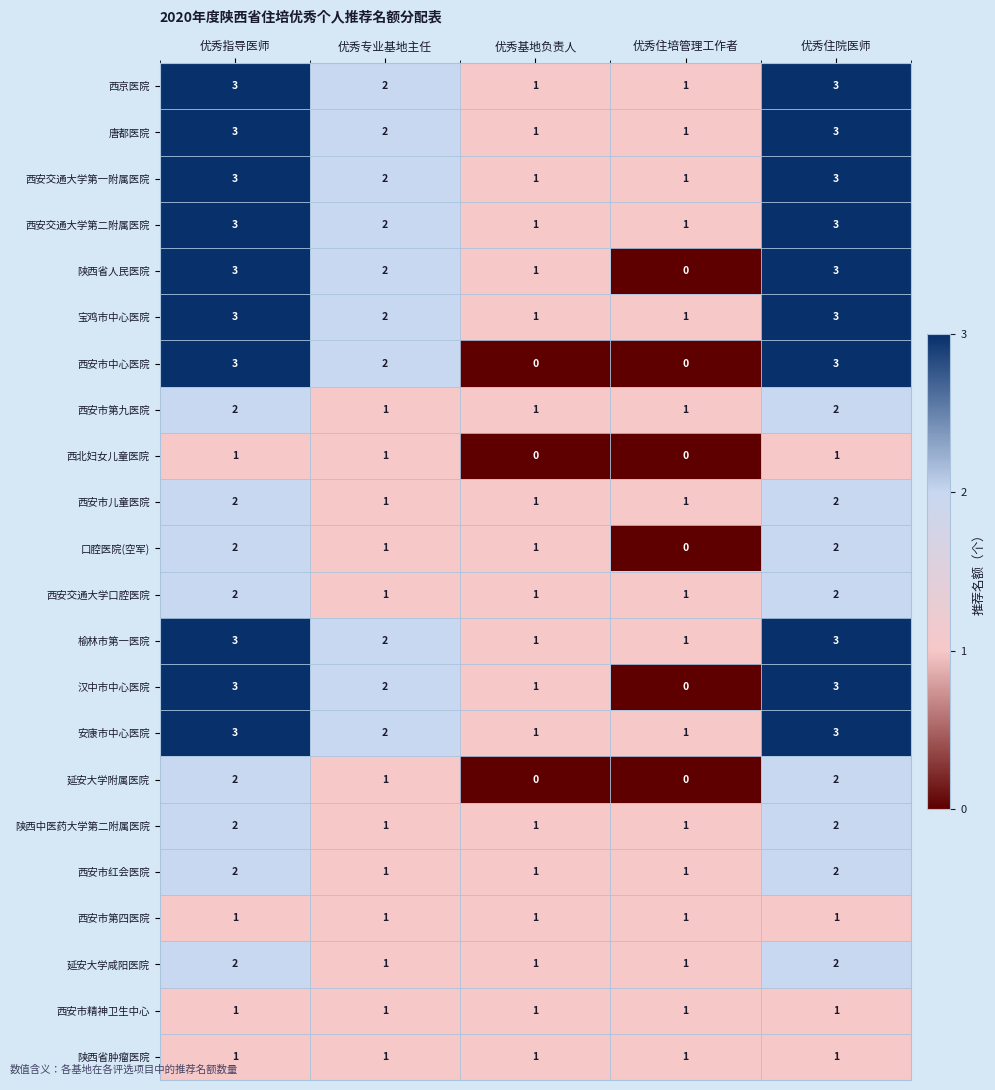

Is it true that 延安大学附属医院 equals 0 at 优秀住培管理工作者?

True